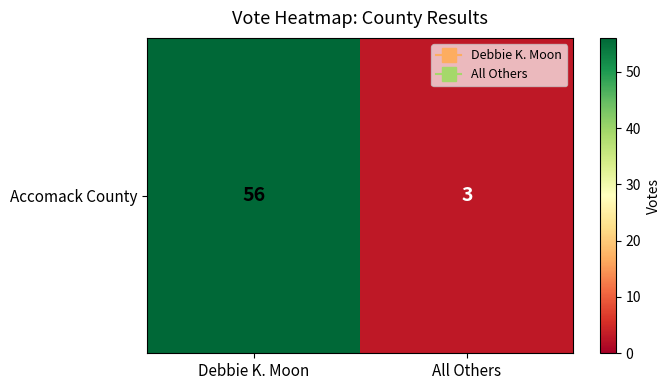

List the labels in order of value, largest first.

Debbie K. Moon, All Others